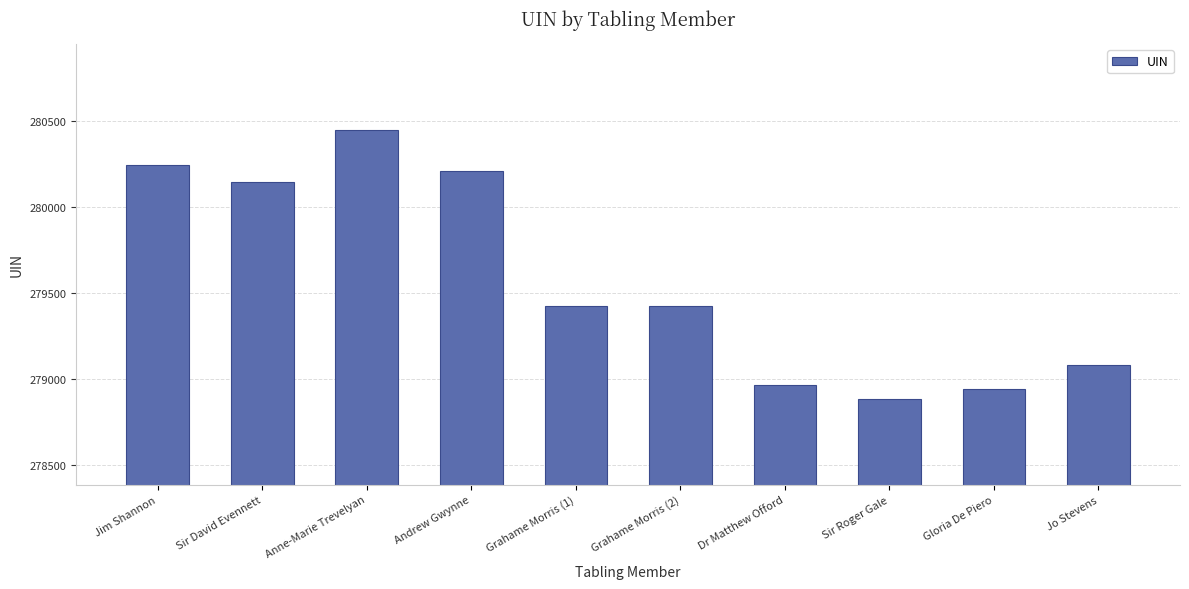

What is the minimum value shown in the chart?

278885